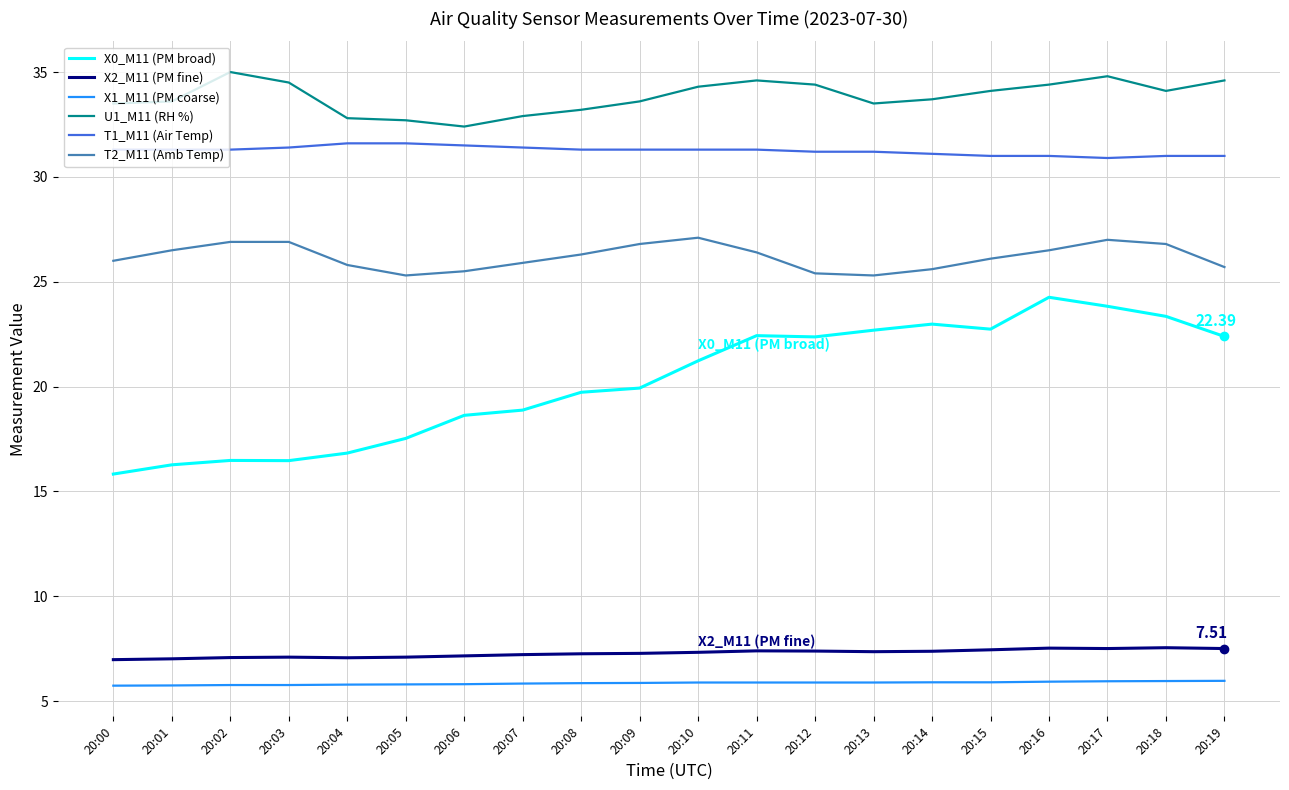

Is this an area chart (filled region under the line)?

No